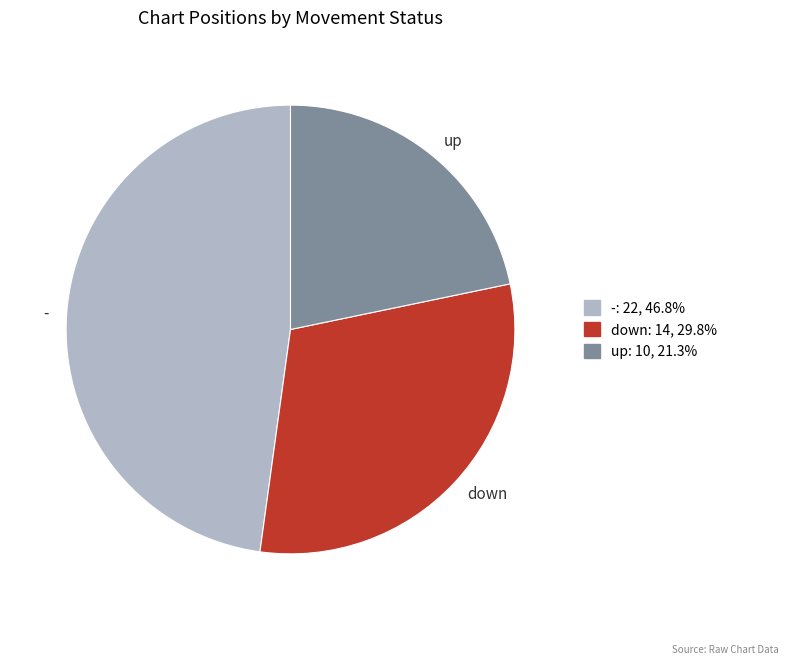

Which slice is the largest?

-